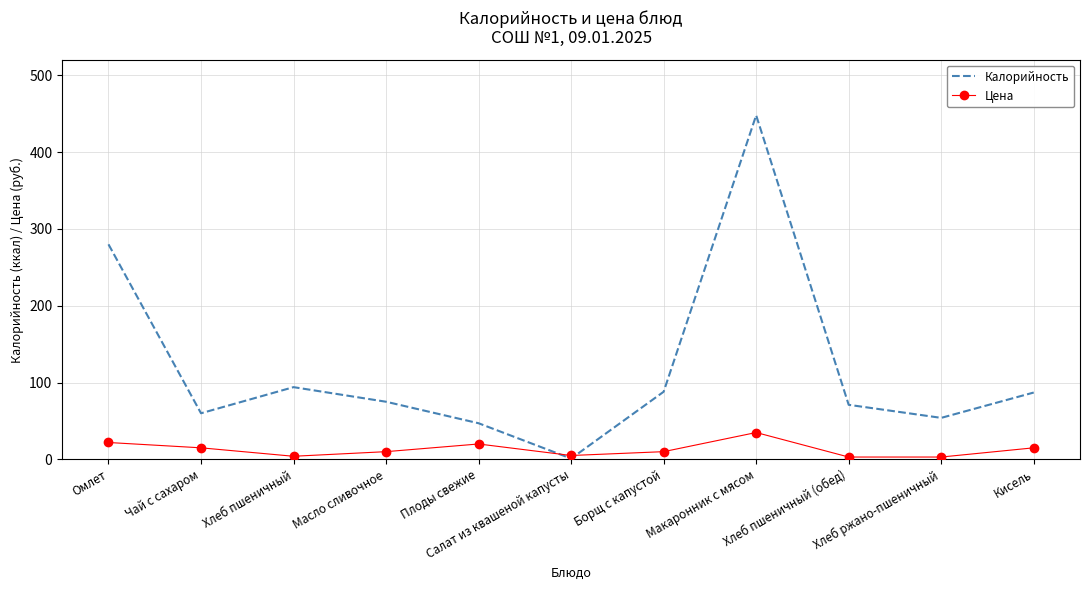

Rank the series by their average value, from lowest to highest.

Цена, Калорийность